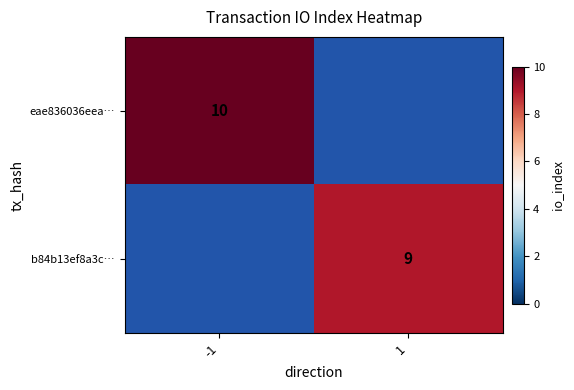

At how many categories does at least one series exceed 9?

1